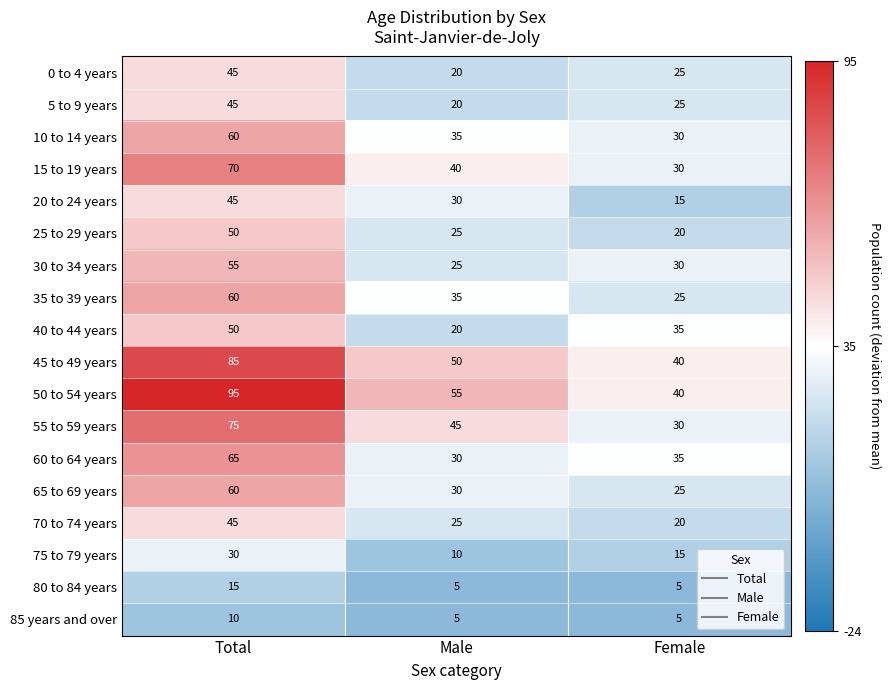

List the labels in order of 75 to 79 years value, smallest first.

Male, Female, Total